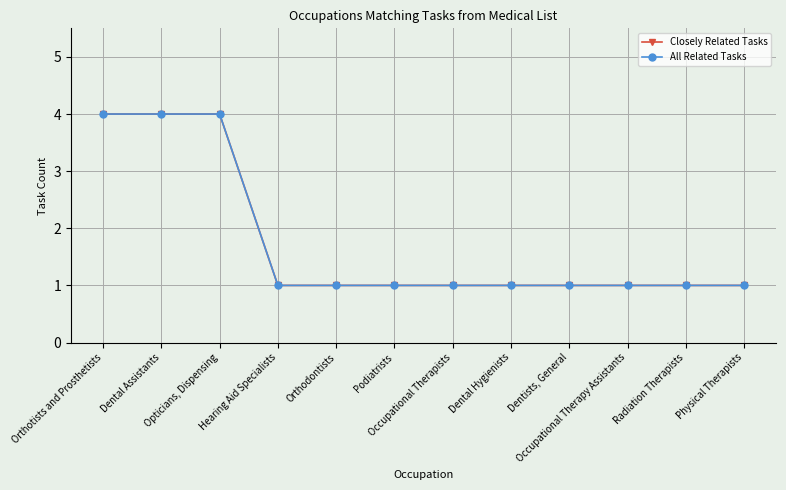

What is the average value of the All Related Tasks series?

2